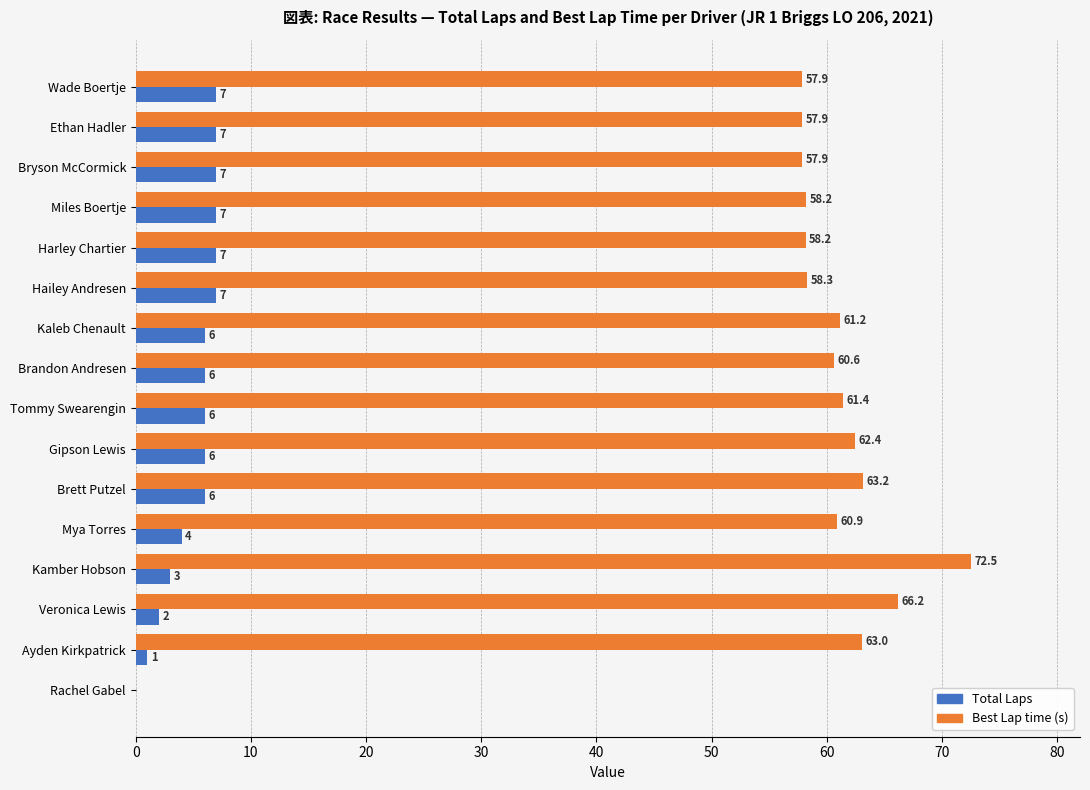

The Total Laps series shows 1.0 at Ayden Kirkpatrick. True or false?

True